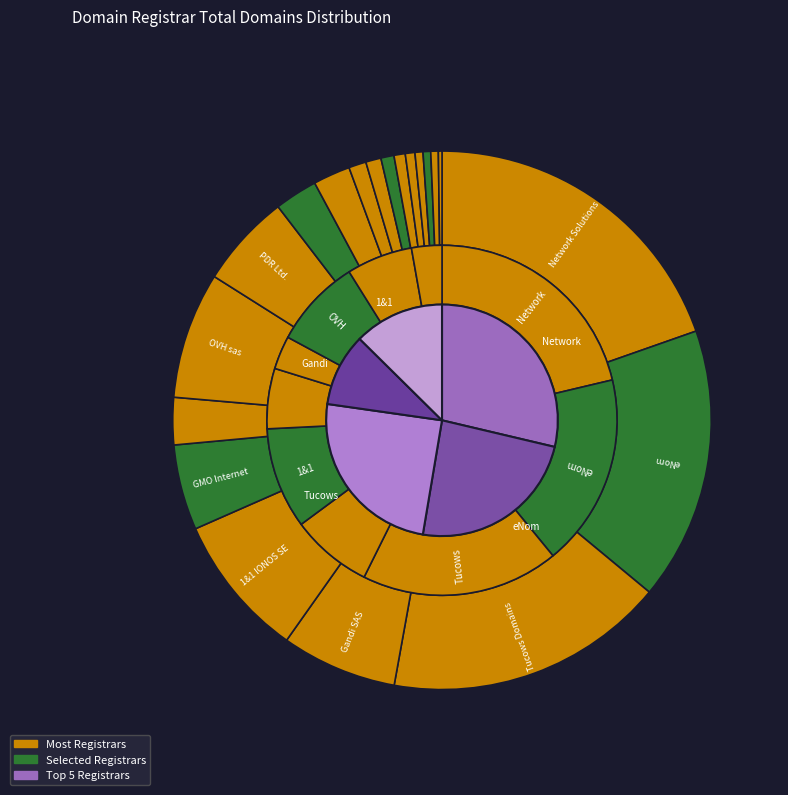

What is the total percentage of Tucows Domains and CSL Computer?

17.5%